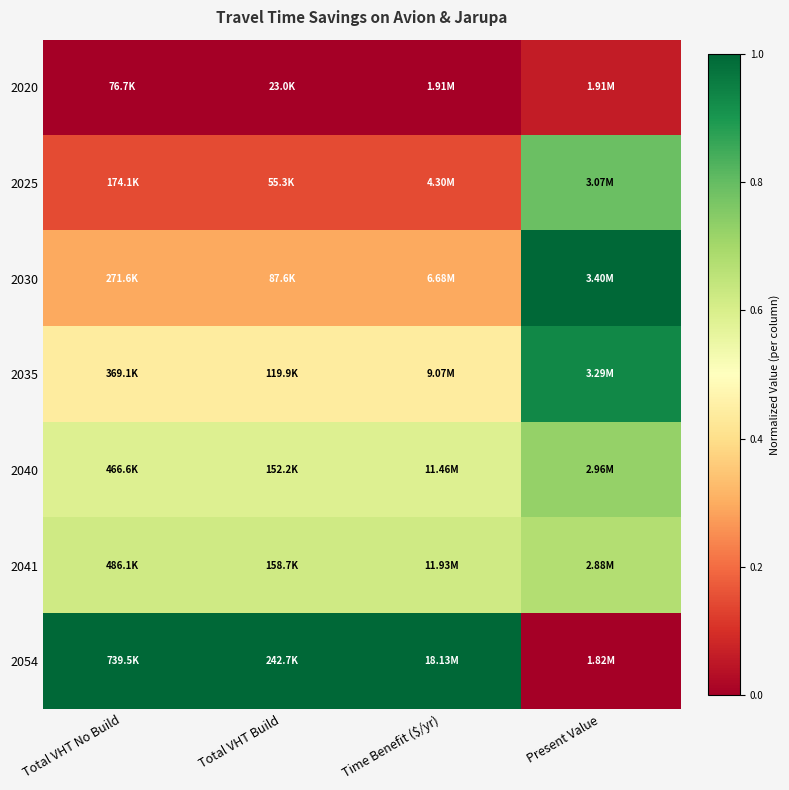

At which category is the sum across all series the highest?

Present Value